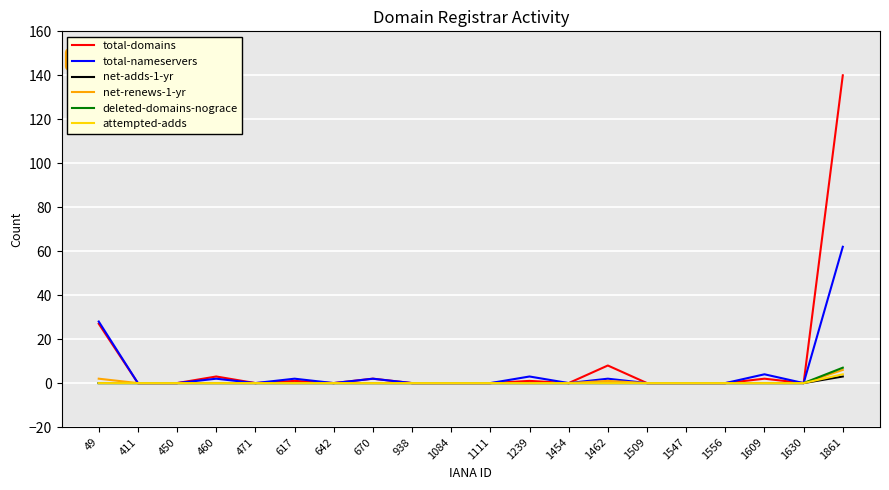

Which series has the widest spread of values?

total-domains